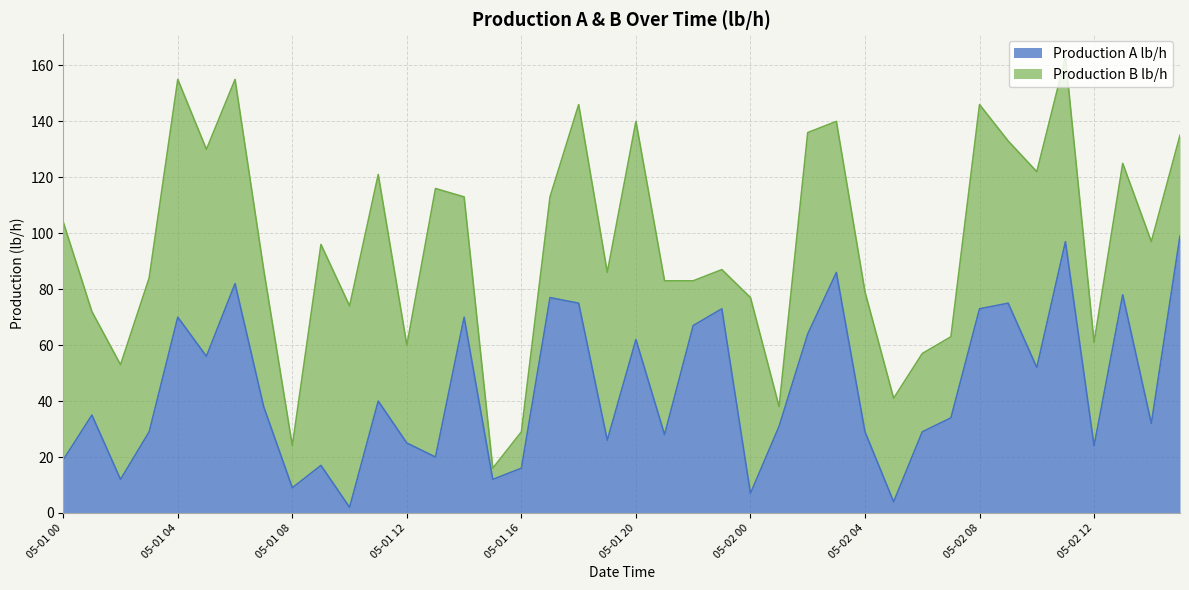

Between 05-01 23 and 05-02 08, which is larger?

05-01 23